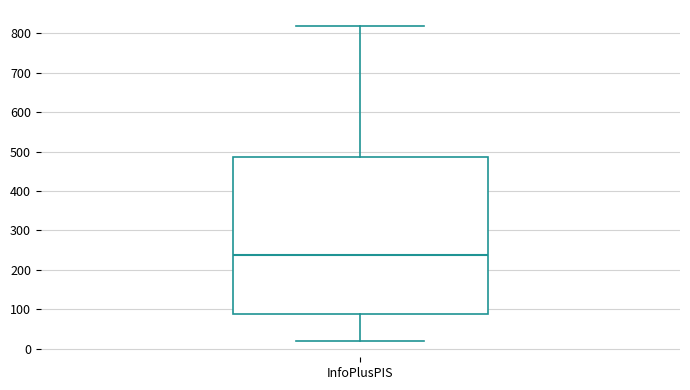

Transcribe this box plot: give where the median line is, the range the box spans, and where the two whiskers end, as read against the y-axis. The values are not printed on the chart, so give them approximately, as read against the axis.

median 240, box 90 to 490, whiskers 20 to 820